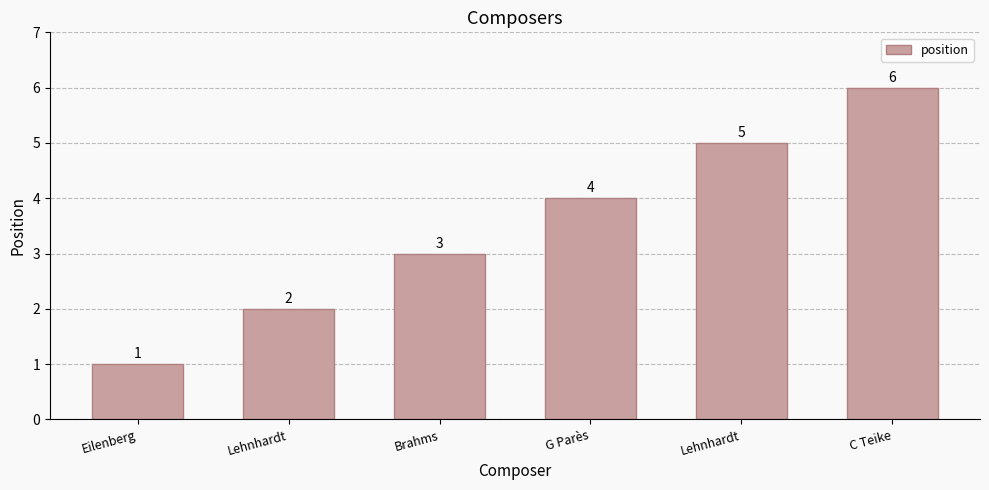

How many bars are there in total?

6